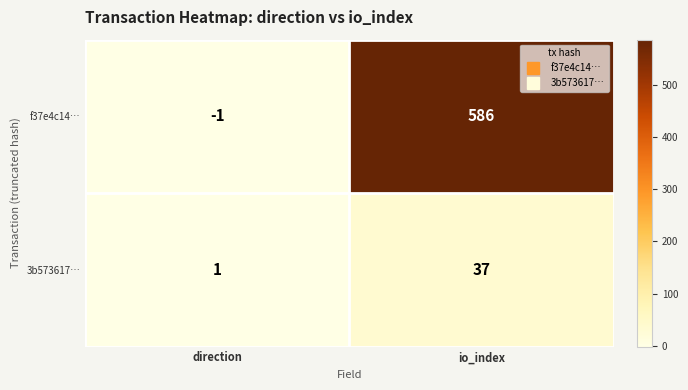

Rank the series by their average value, from lowest to highest.

3b573617…, f37e4c14…